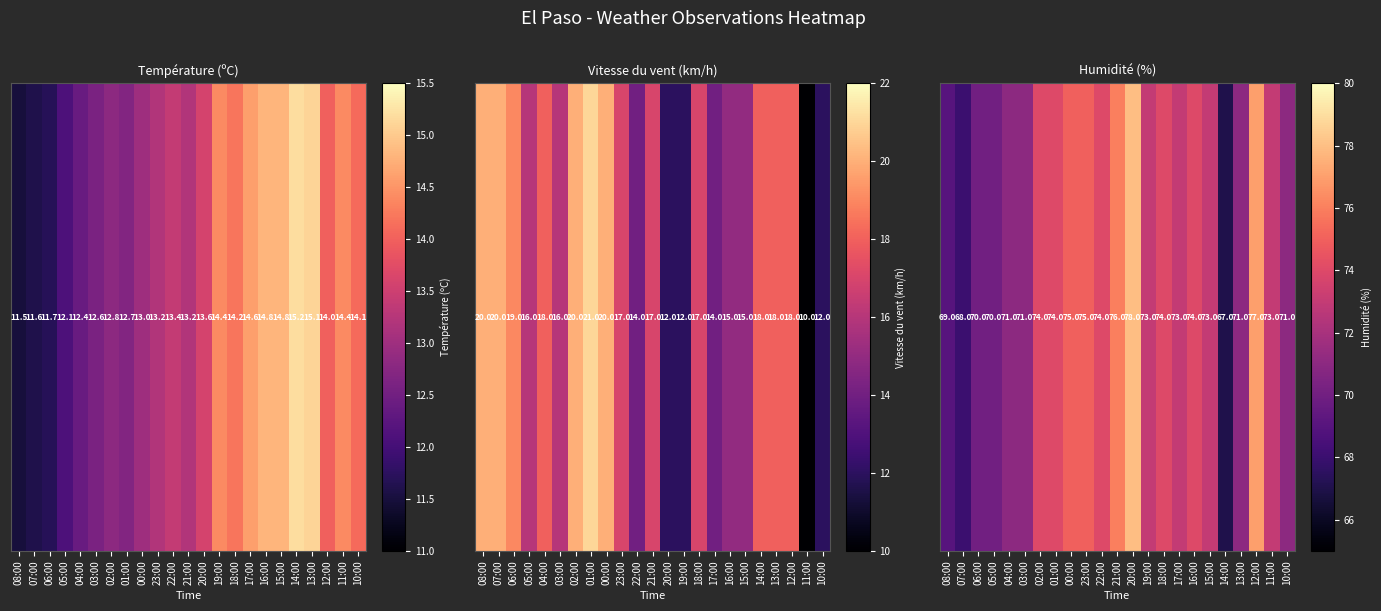

How many categories are shown in the chart?

23